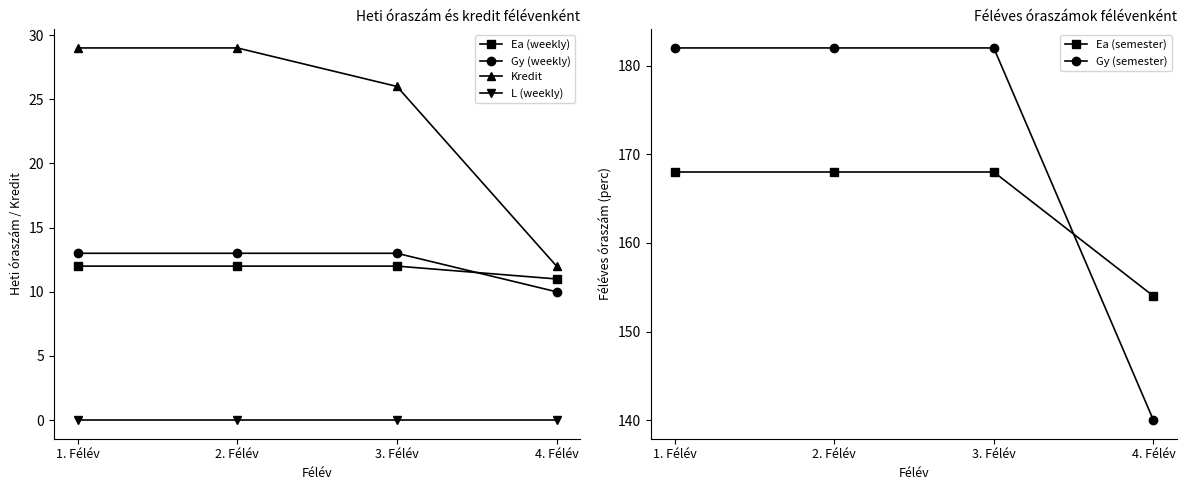

Which series has the largest total across all categories?

Gy (semester)